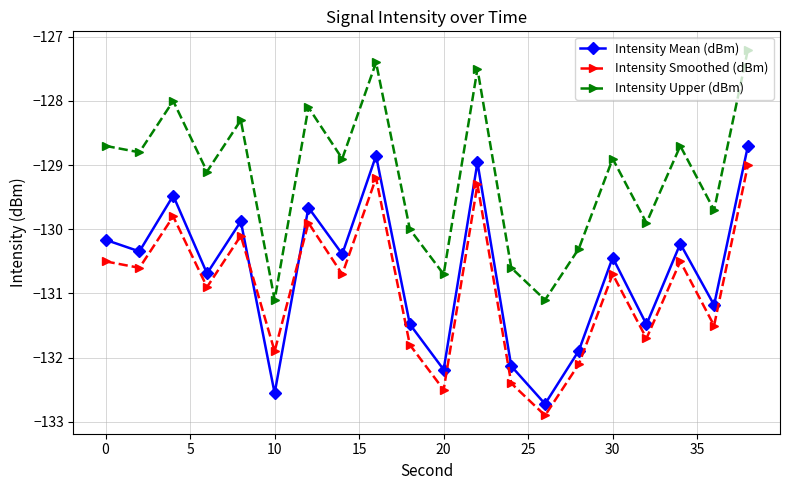

Does the chart display data point markers on the line(s)?

Yes